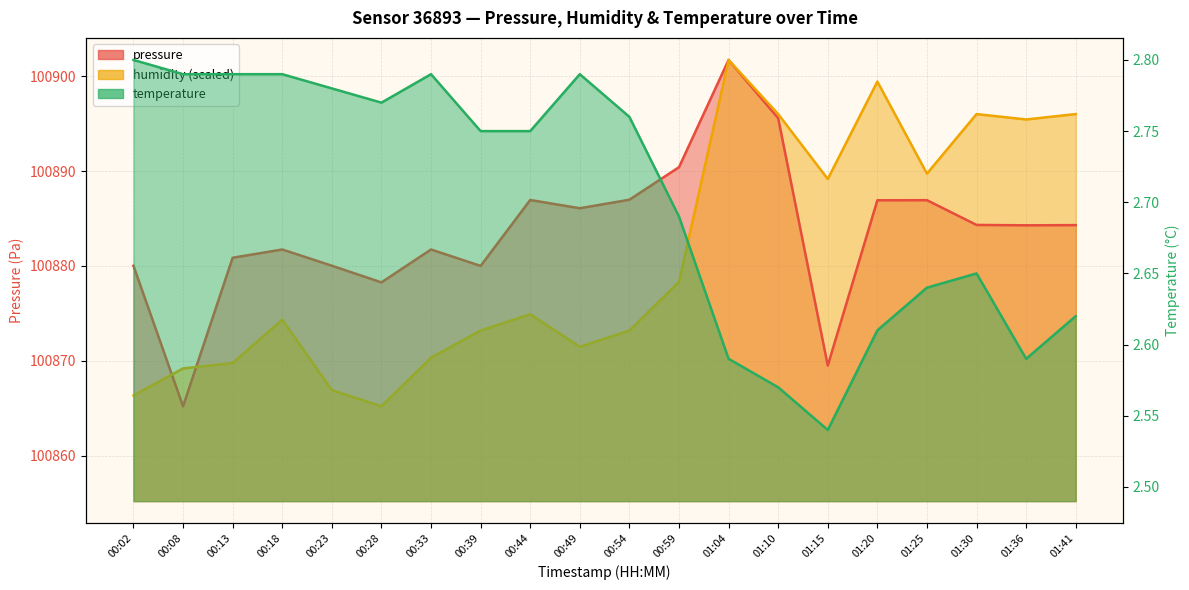

At which category does temperature reach its first local valley?

00:28